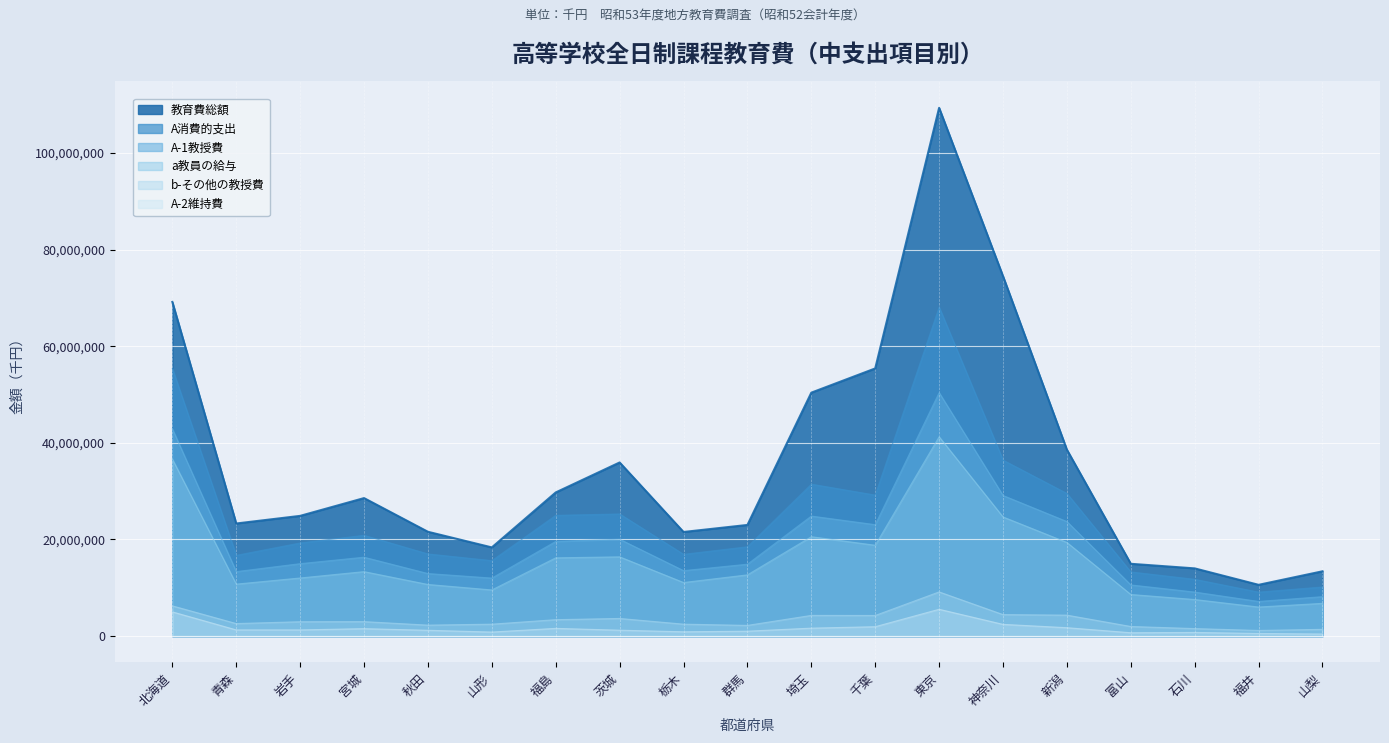

True or false: b-その他の教授費 and A-2維持費 cross at least once.

False